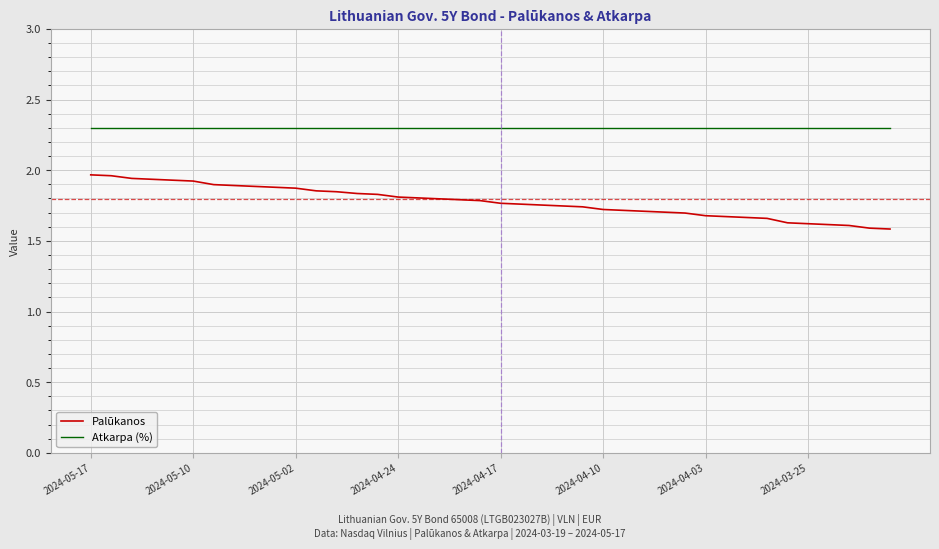

Rank the series by their maximum value, from lowest to highest.

Palūkanos, Atkarpa (%)